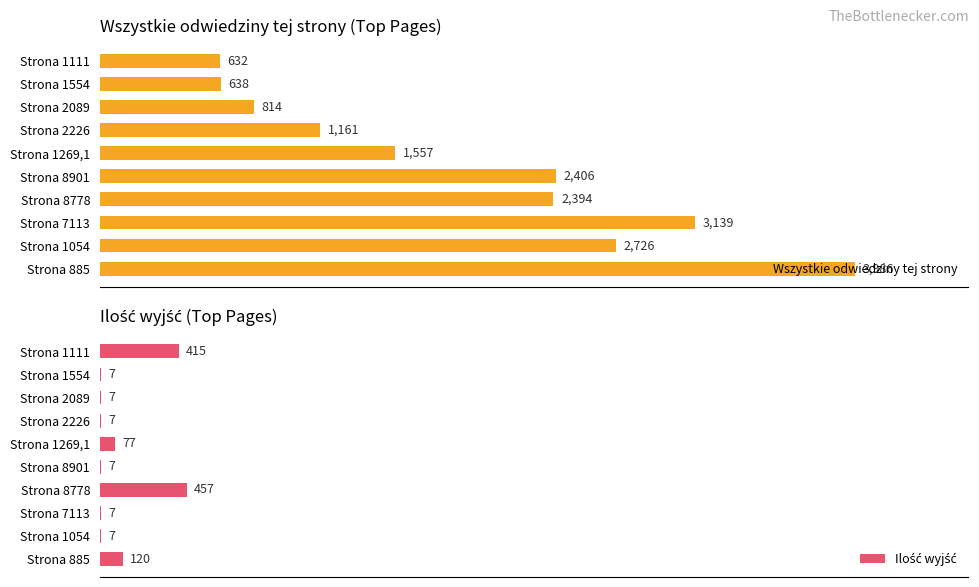

Which series has the largest total across all categories?

Wszystkie odwiedziny tej strony